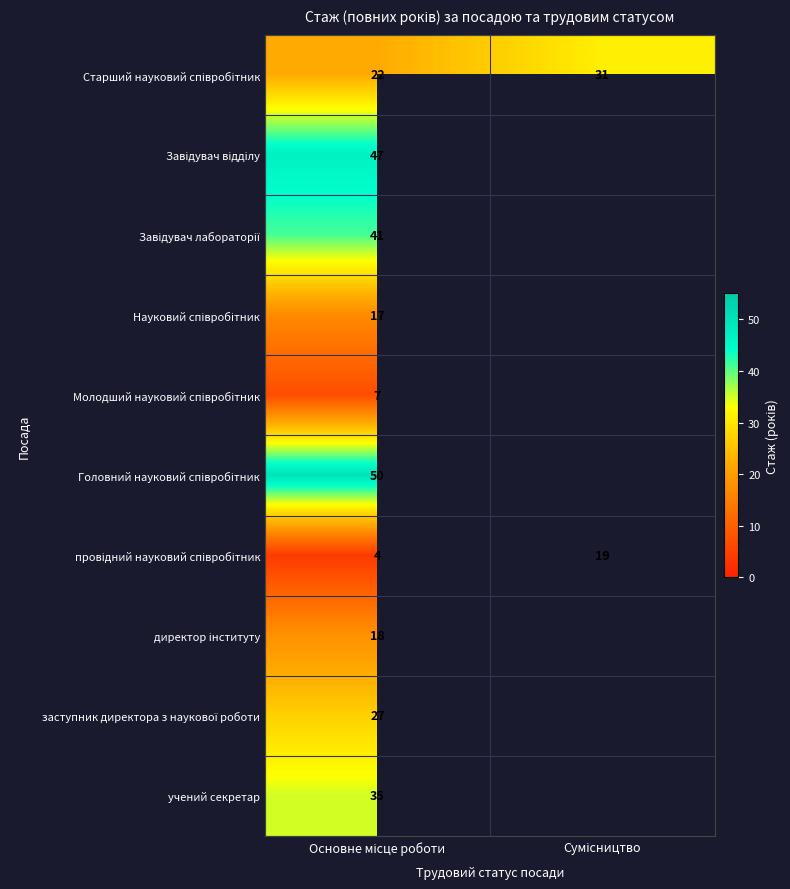

Is the value of Молодший науковий співробітник at Основне місце роботи greater than the value of учений секретар at Основне місце роботи?

No